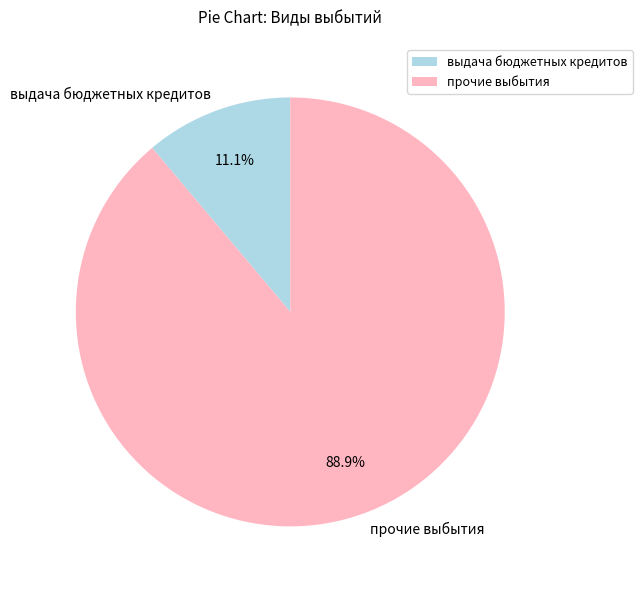

Does прочие выбытия account for over 50% of the chart?

Yes